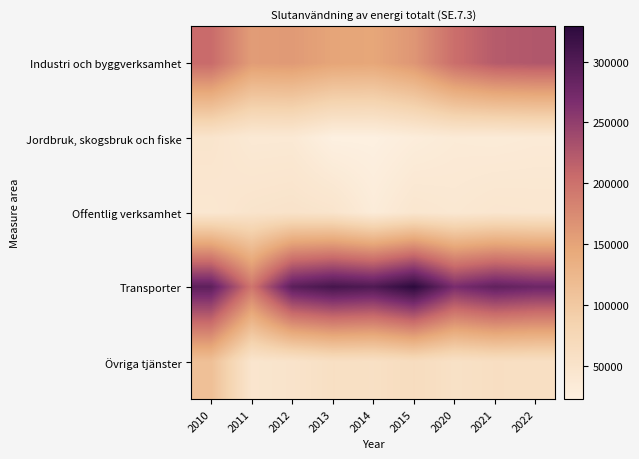

What is the total value across all series at 2013?

586776